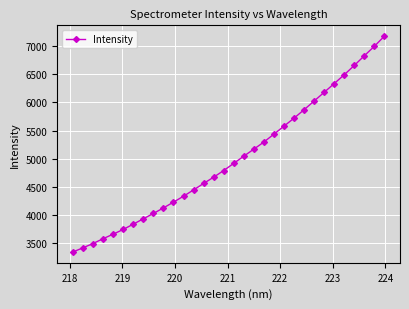

Does the chart display data point markers on the line(s)?

Yes